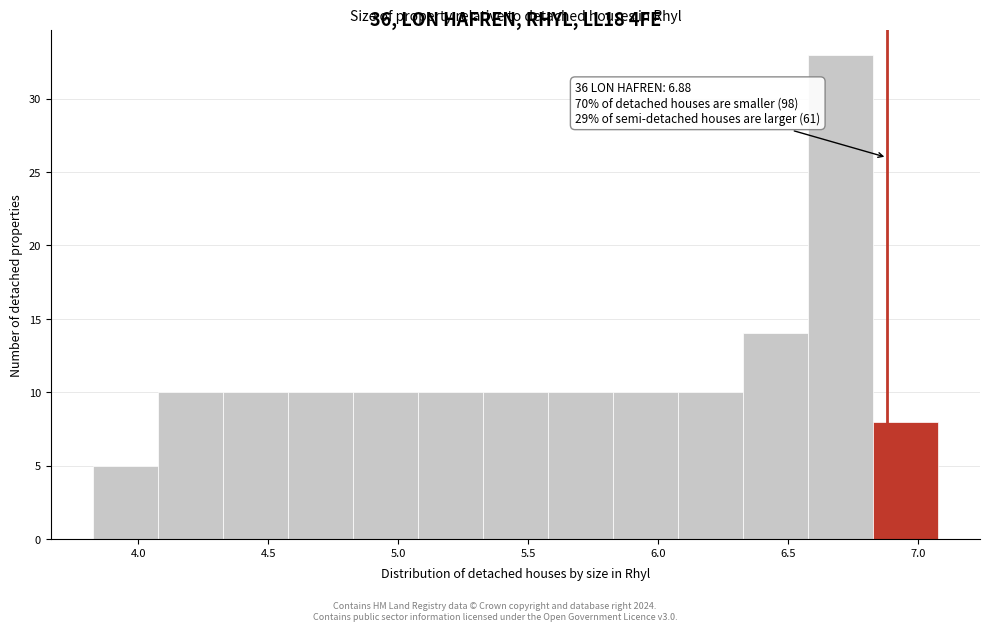

Over which range of the x-axis is the bar tallest?

6.575 to 6.825